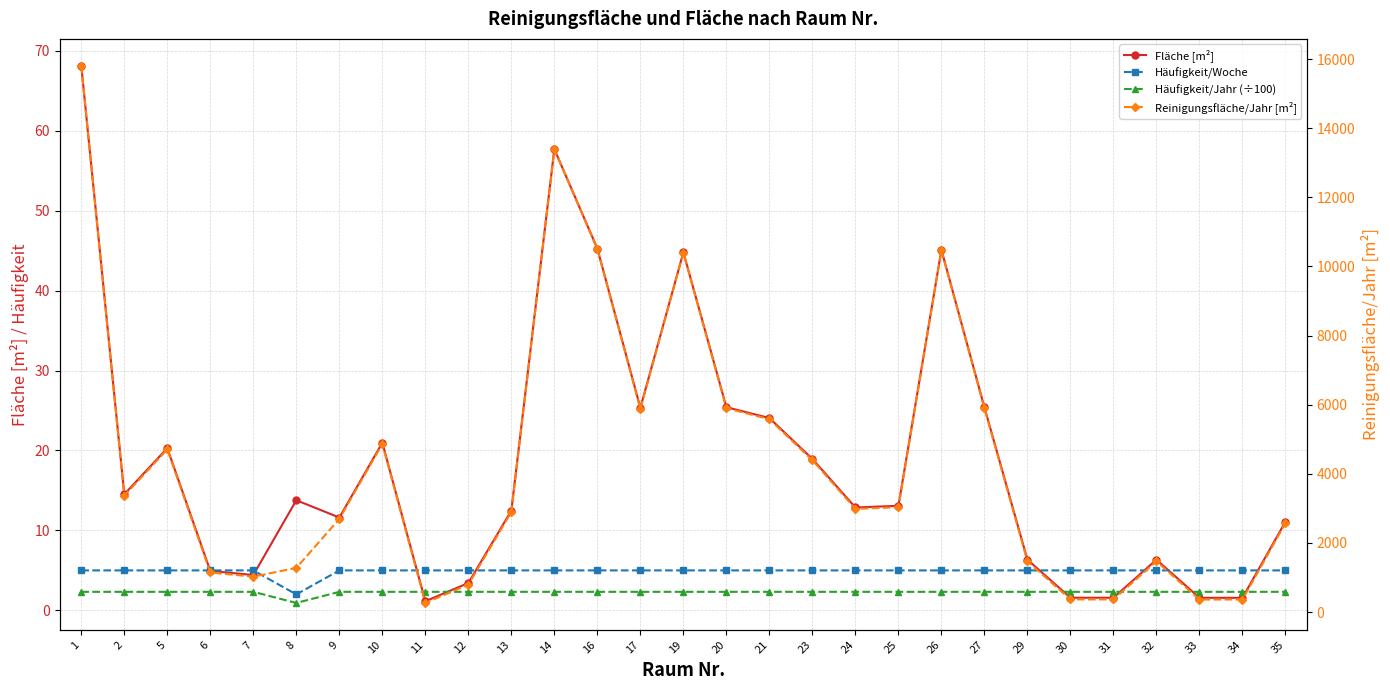

How many lines are shown in the chart?

4